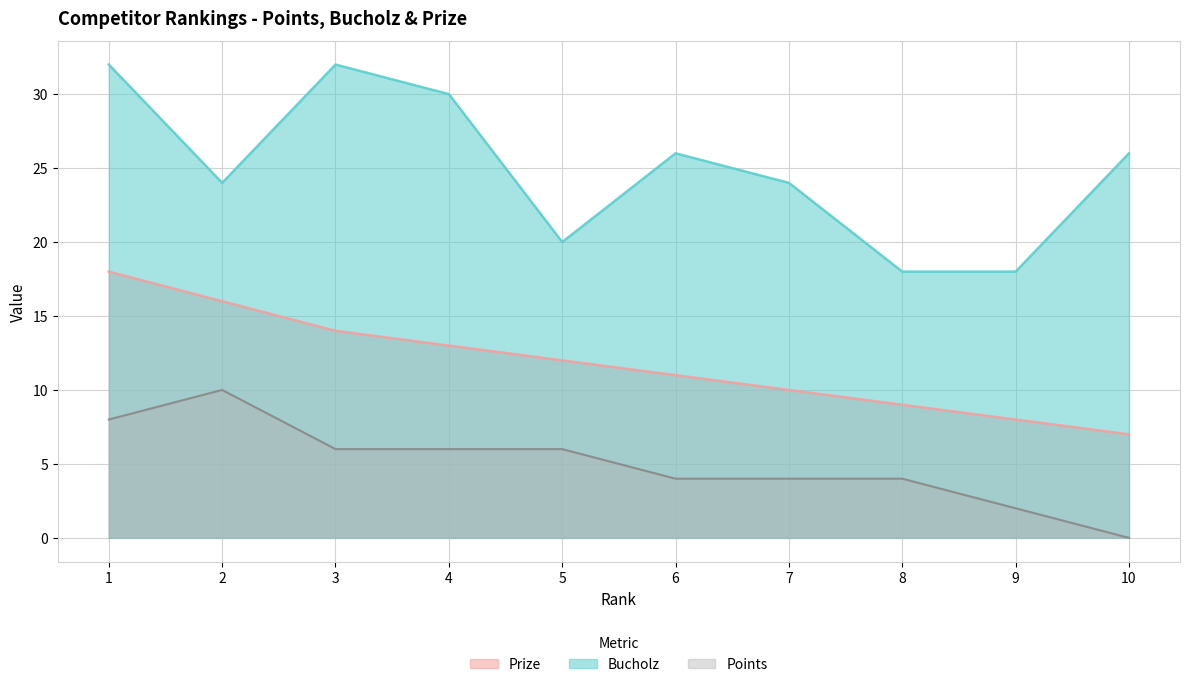

At which label is Points closest to 5?

3